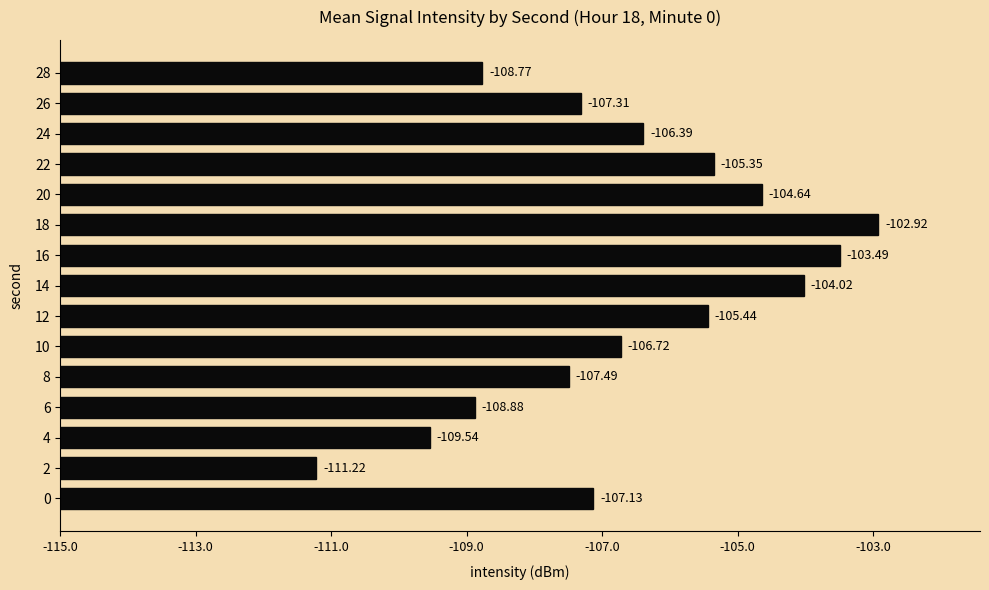

What is the difference between the maximum and second lowest values?

6.6